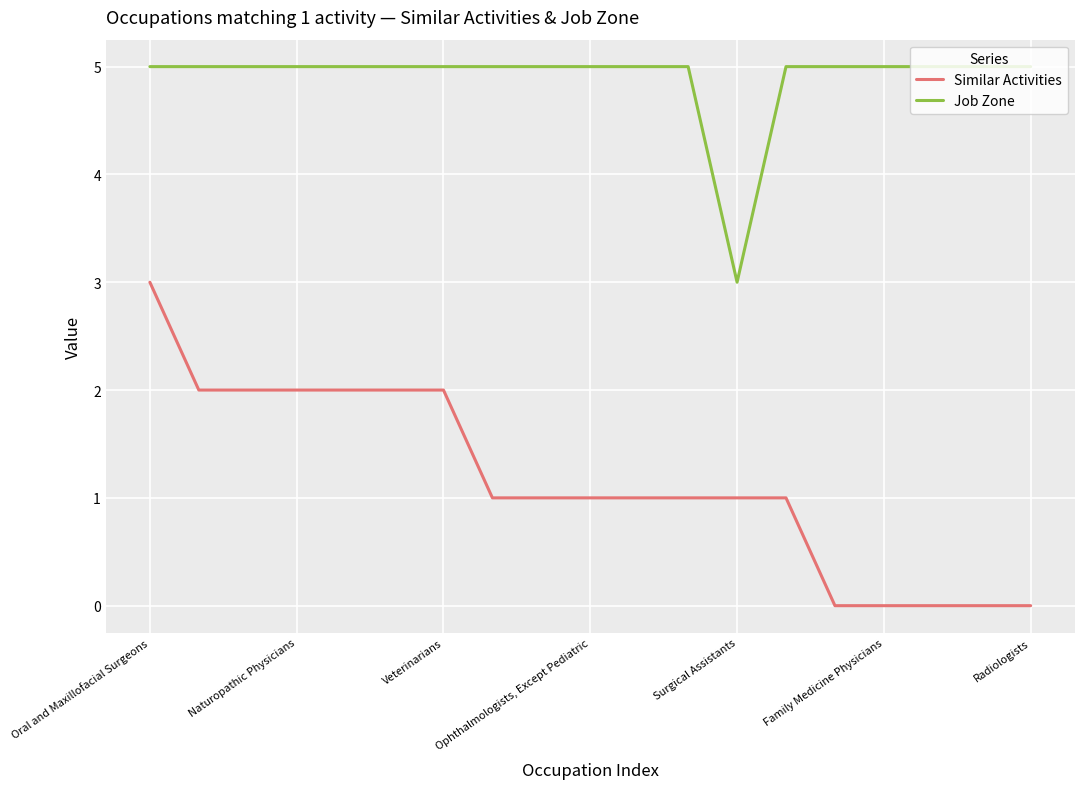

Reading left to right, list all the values displayed in this chart.

Similar Activities: 3	2	2	2	2	2	2	1	1	1	1	1	1	1	0	0	0	0	0
Job Zone: 5	5	5	5	5	5	5	5	5	5	5	5	3	5	5	5	5	5	5